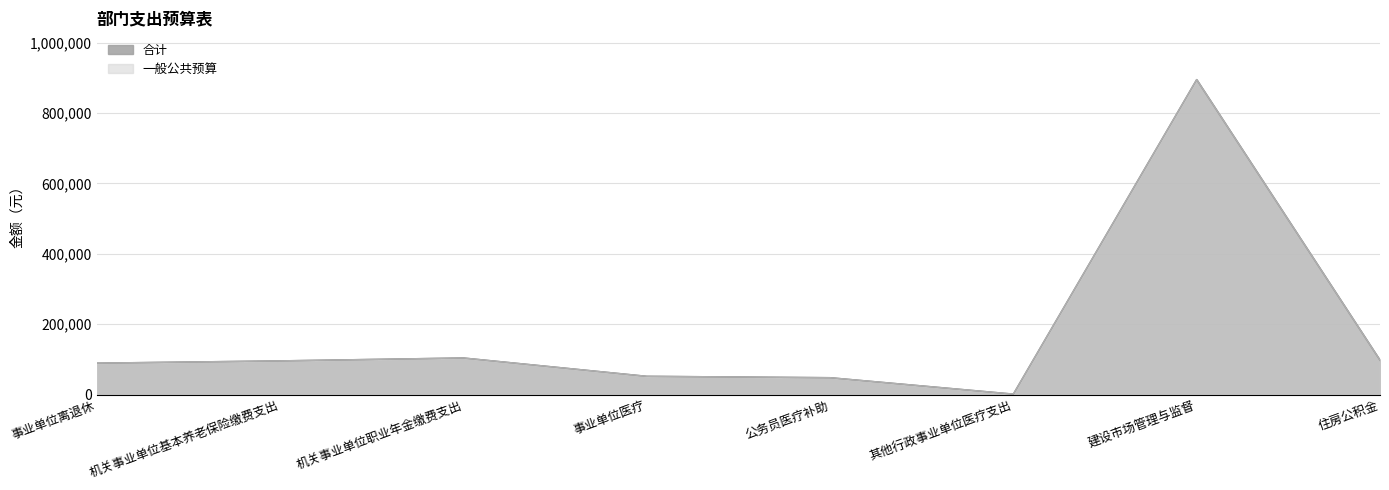

At how many categories does at least one series exceed 84099?

5